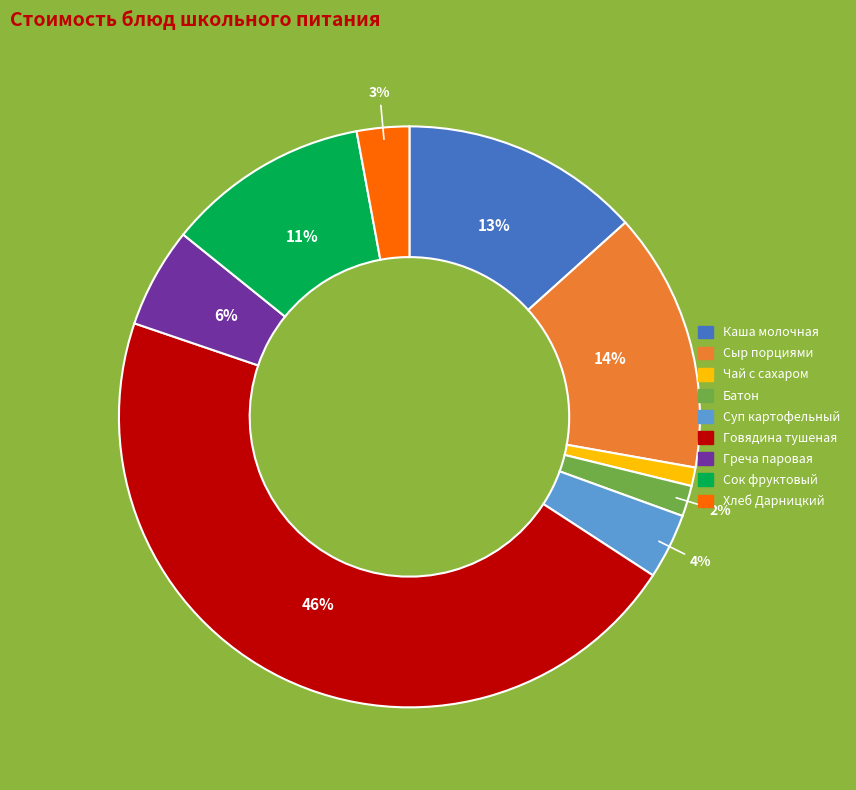

Does any single category account for the majority?

No